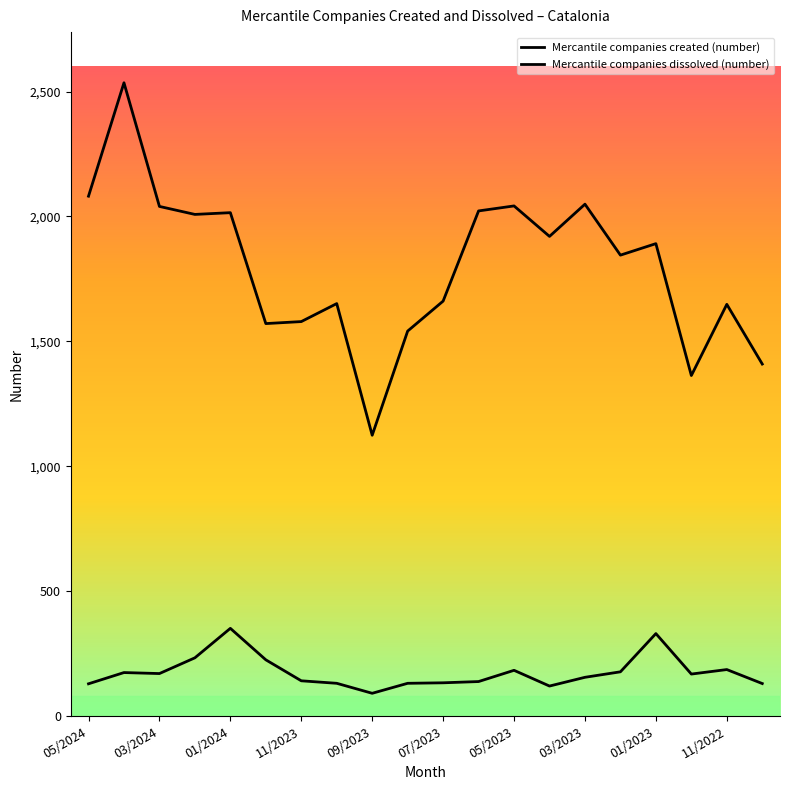

What is the value of the Mercantile companies created (number) point at the 10th from the left?

1541